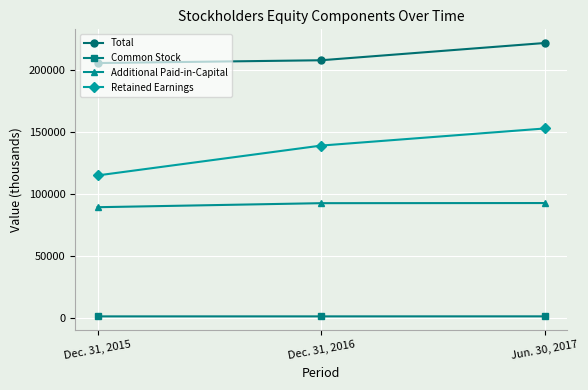

The Common Stock series shows 1291 at Dec. 31, 2015. True or false?

True